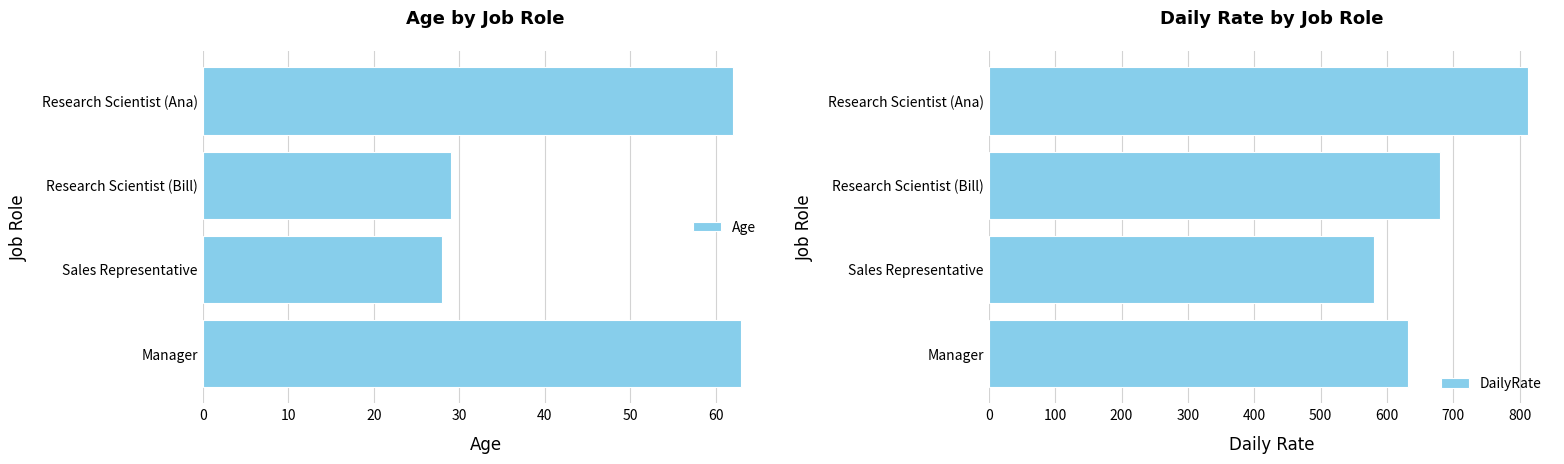

List the labels in order of Age value, smallest first.

Sales Representative, Research Scientist (Bill), Research Scientist (Ana), Manager